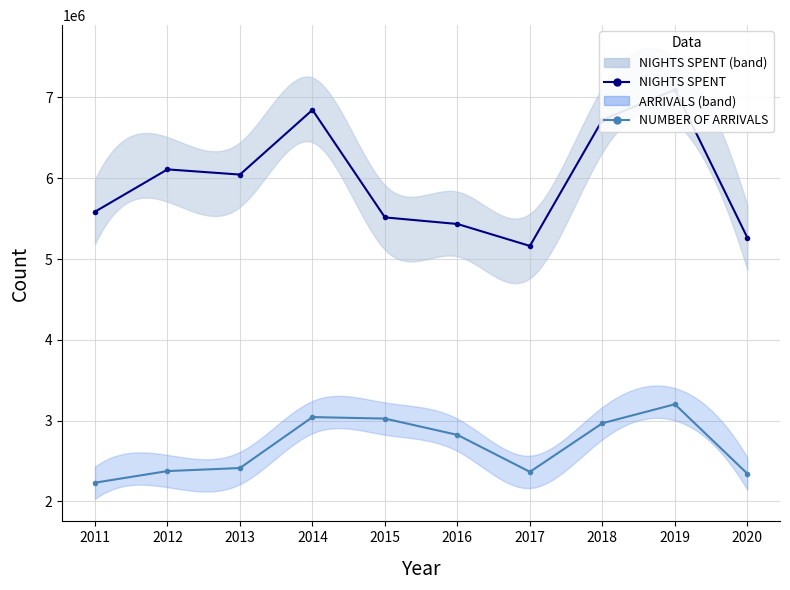

True or false: NUMBER OF ARRIVALS and NIGHTS SPENT cross at least once.

False